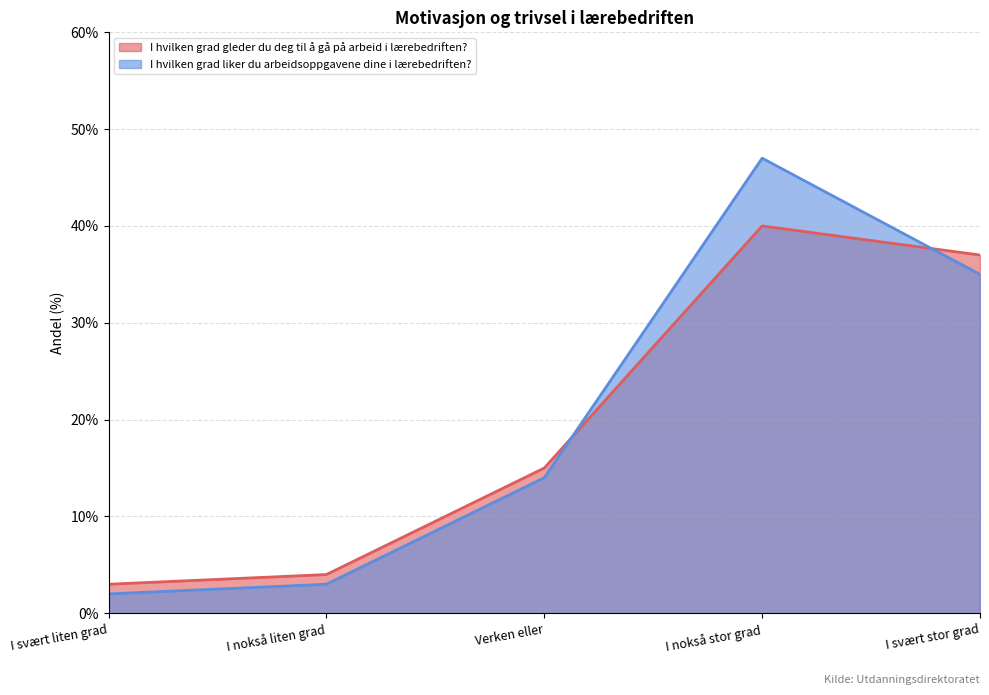

The value of I hvilken grad liker du arbeidsoppgavene dine i lærebedriften? at Verken eller is 25. True or false?

False